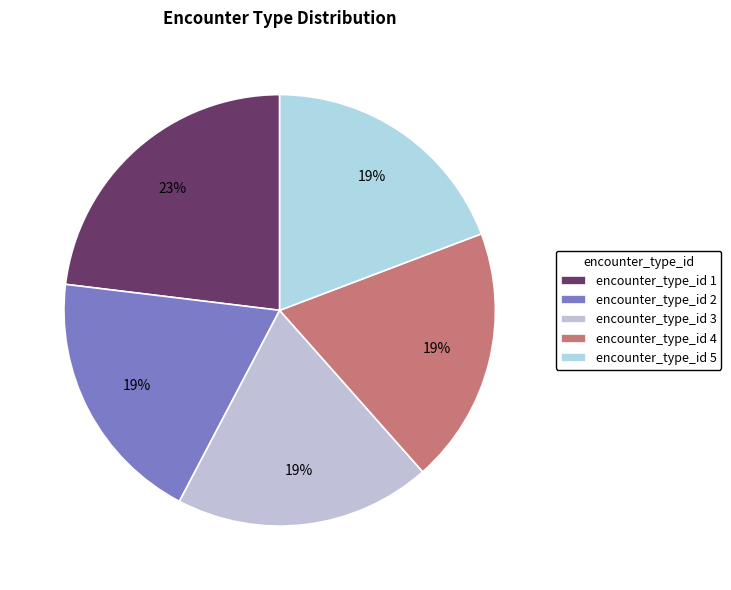

What is the largest slice in the pie chart?

encounter_type_id 1